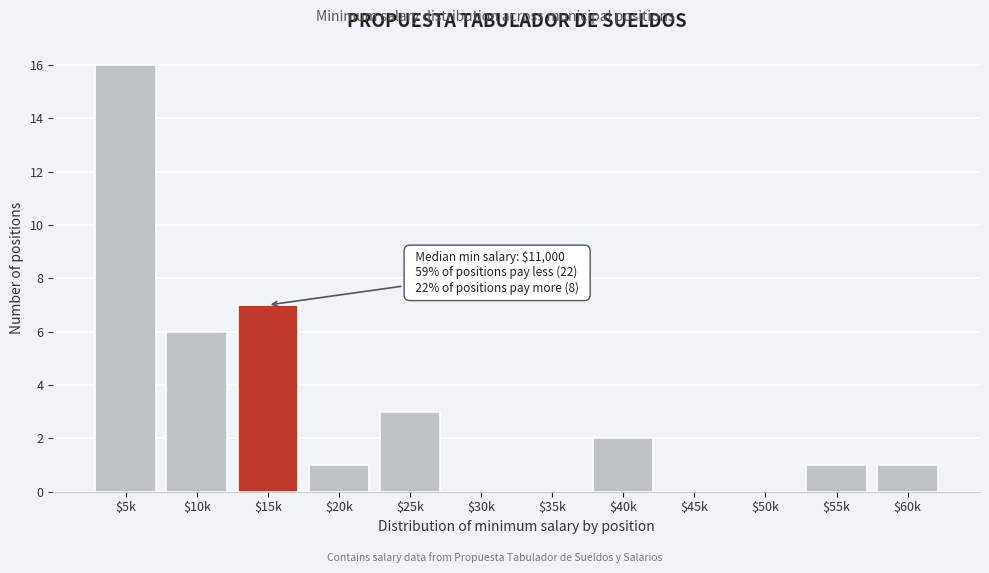

What is the greatest value displayed?

16